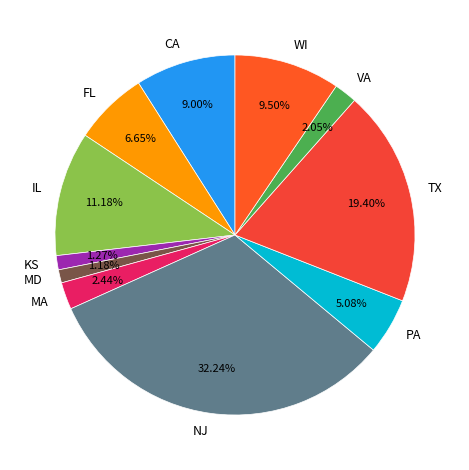

Count the number of slices in the pie.

11